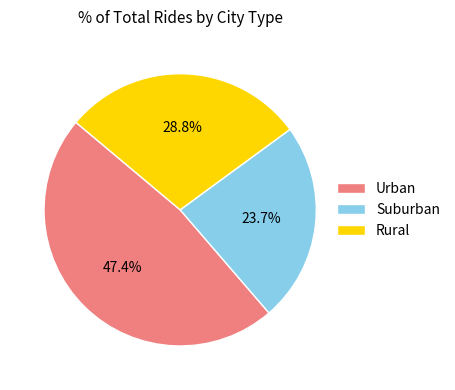

Which has a higher value, Suburban or Urban?

Urban